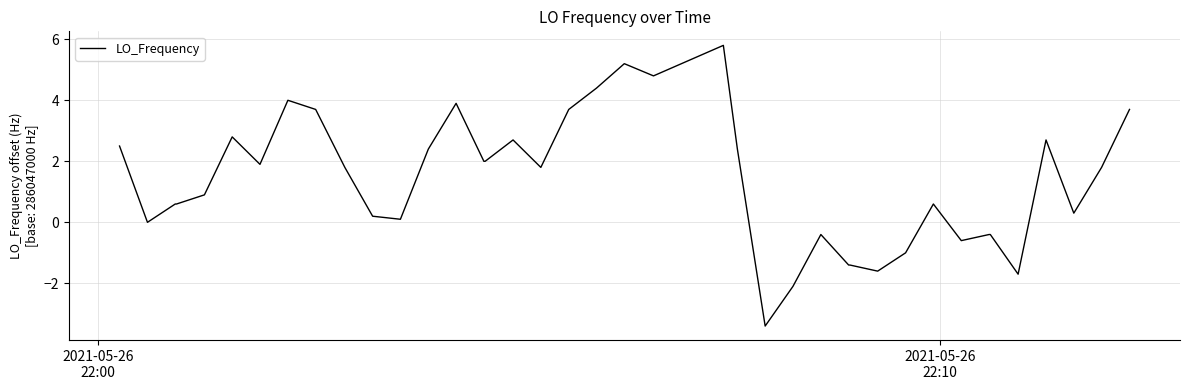

What is the maximum value shown in the chart?

5.8